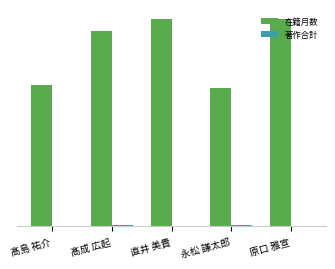

Reading left to right, transcribe all the data shown in this chart.

在籍月数: 74	102	108	72	108
著作合計: 0	1	0	1	0